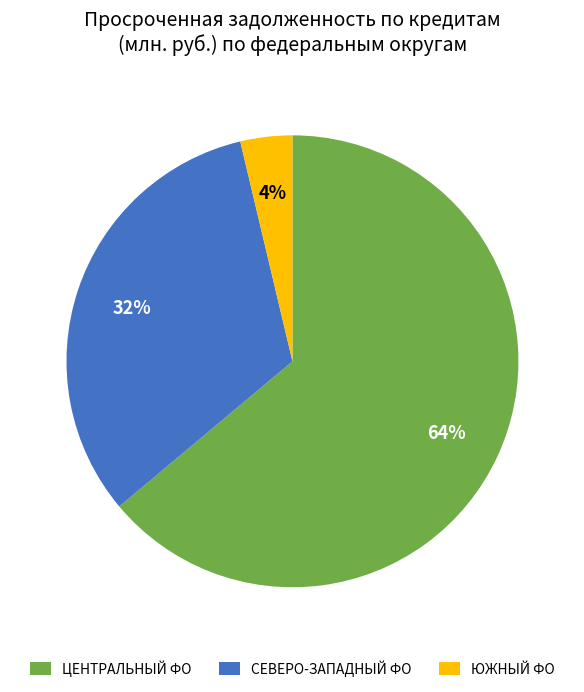

What is the smallest slice in the pie chart?

ЮЖНЫЙ ФО